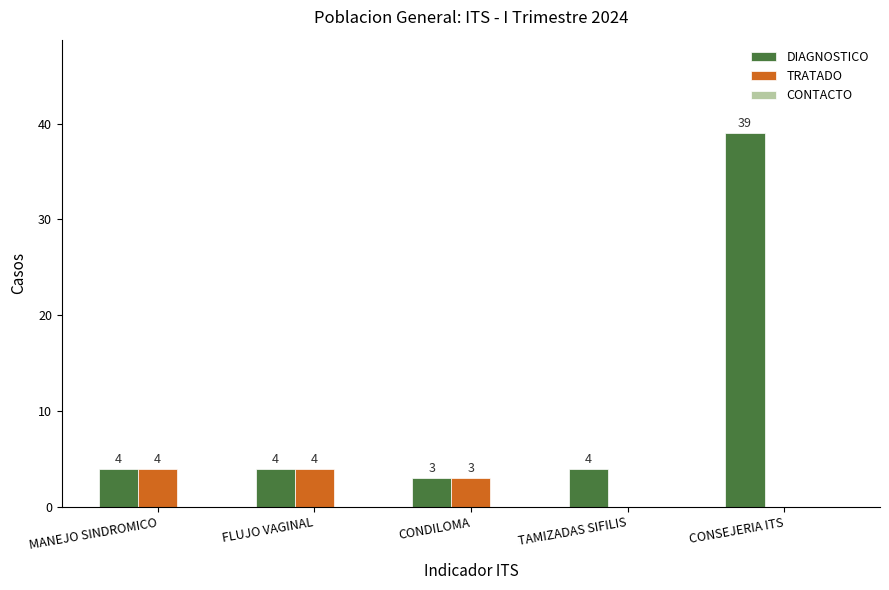

What is the total value across all series at MANEJO SINDROMICO?

8